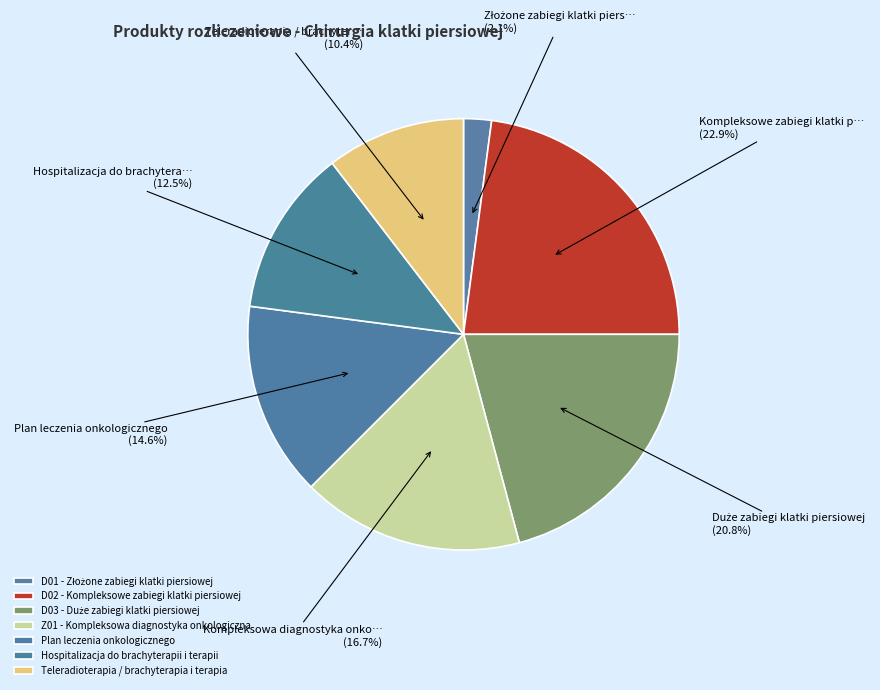

Does Hospitalizacja do brachyterapii i terapii account for over 50% of the chart?

No